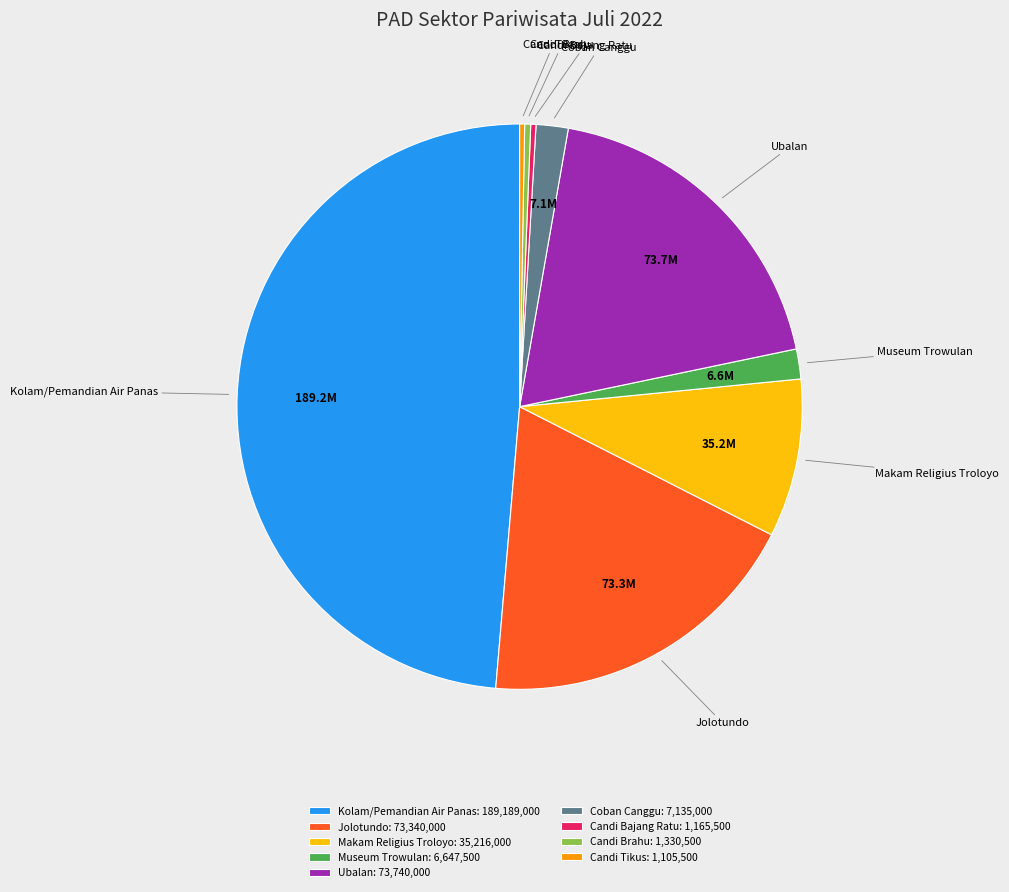

What is the ratio of the value at Jolotundo to the value at Makam Religius Troloyo?

2.1